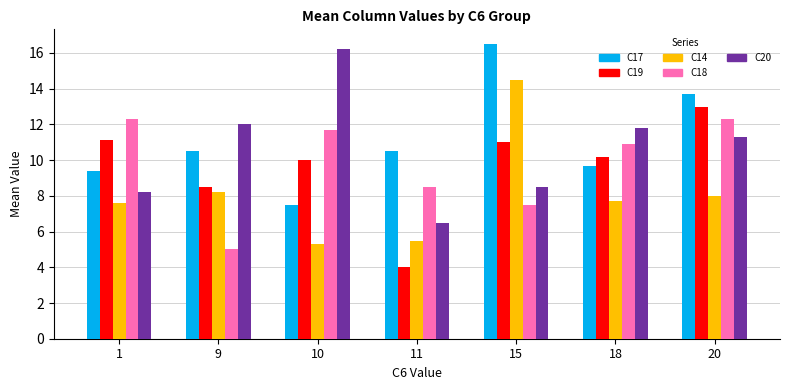

At how many categories does at least one series exceed 9?

7